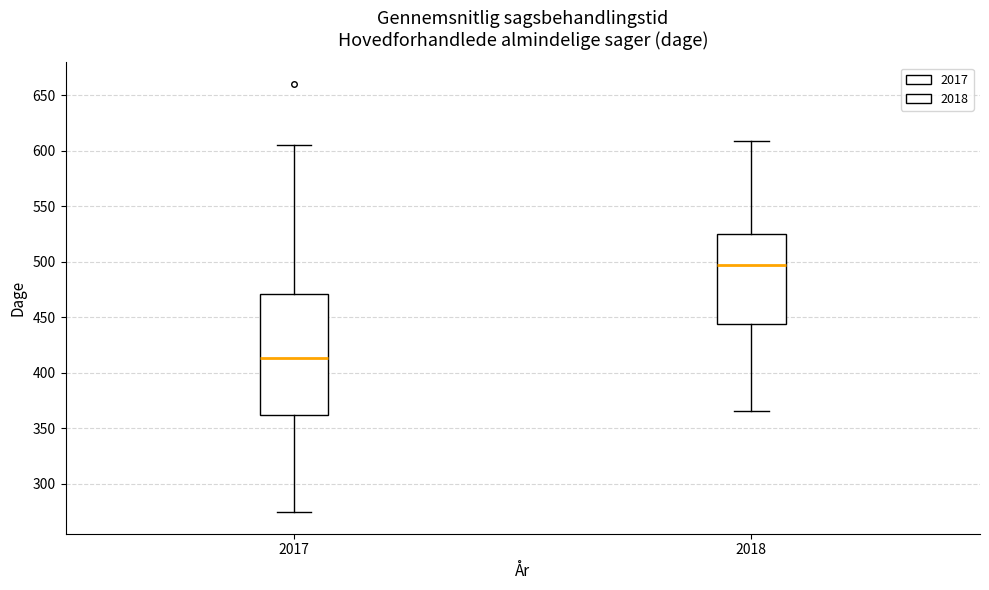

Reading left to right, transcribe this box plot: for each box, give where its median line is, the range the box spans, and where its two whiskers end, as read against the y-axis. The values are not printed on the chart, so give them approximately, as read against the axis.

2017: median 415, box 360 to 470, whiskers 275 to 605
2018: median 495, box 445 to 525, whiskers 365 to 610